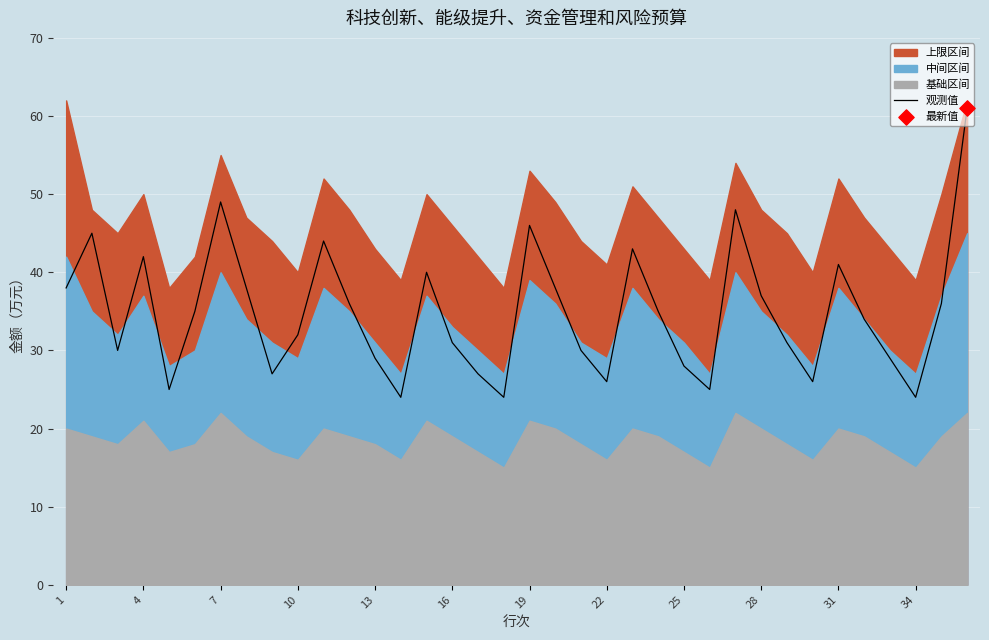

What is the highest value of the 观测值 series?

61